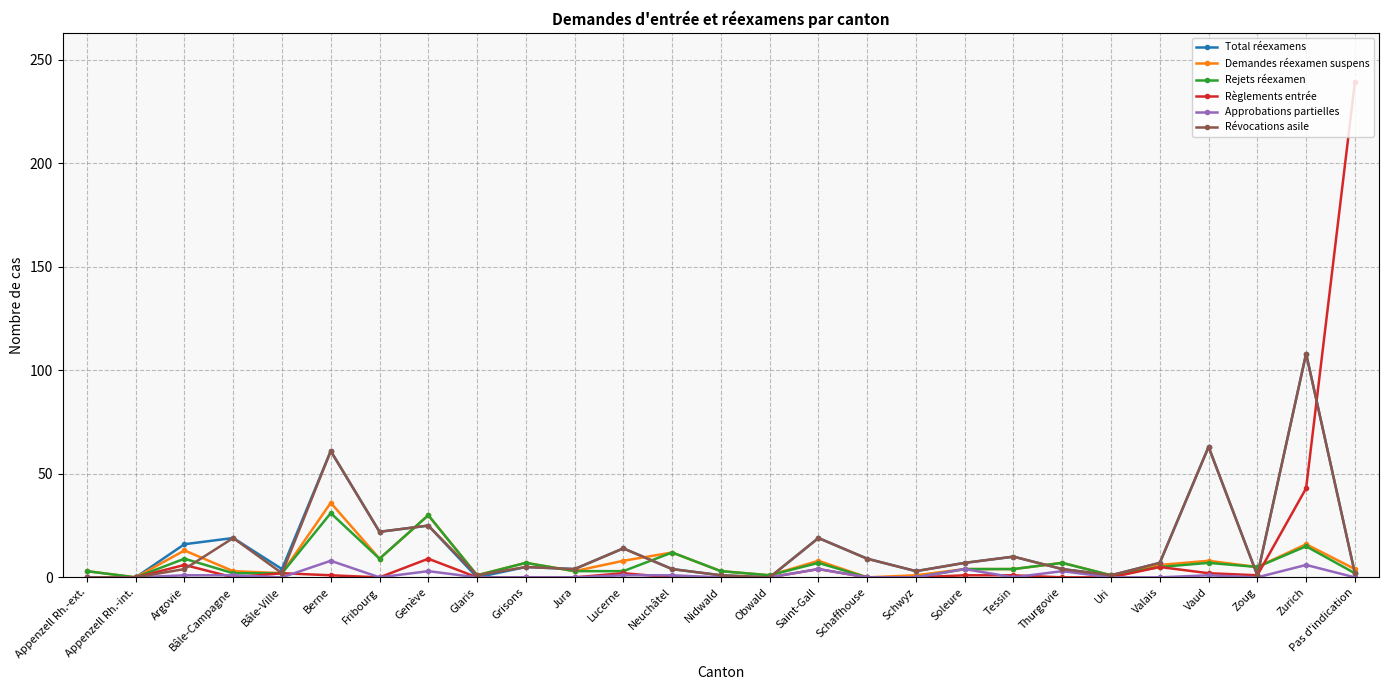

The value of Total réexamens at Fribourg is 22. True or false?

True